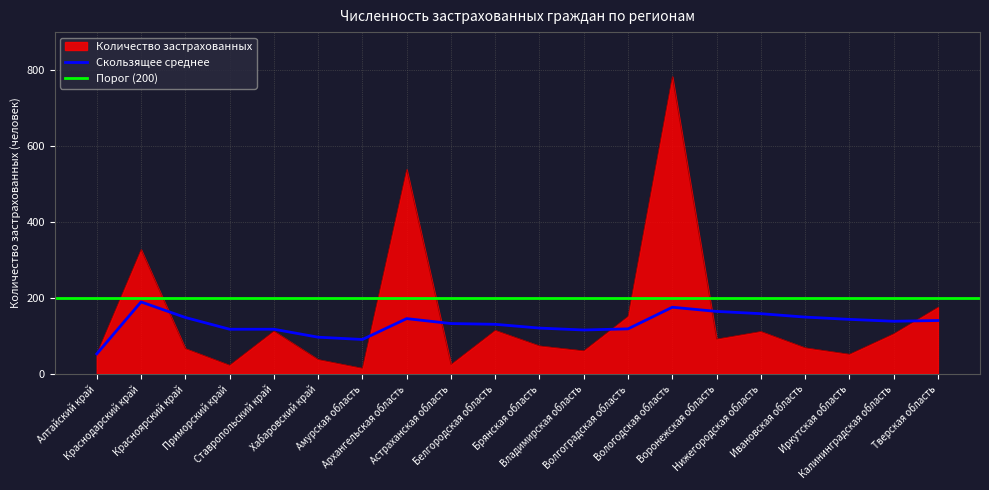

What is the highest value of the Количество застрахованных series?

783